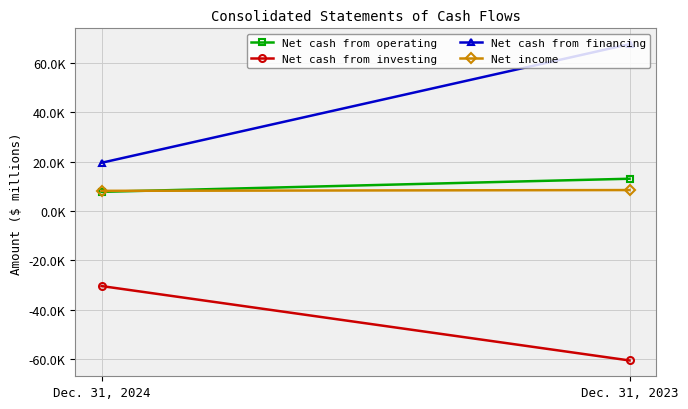

Which series has the largest range (max minus min)?

Net cash from financing